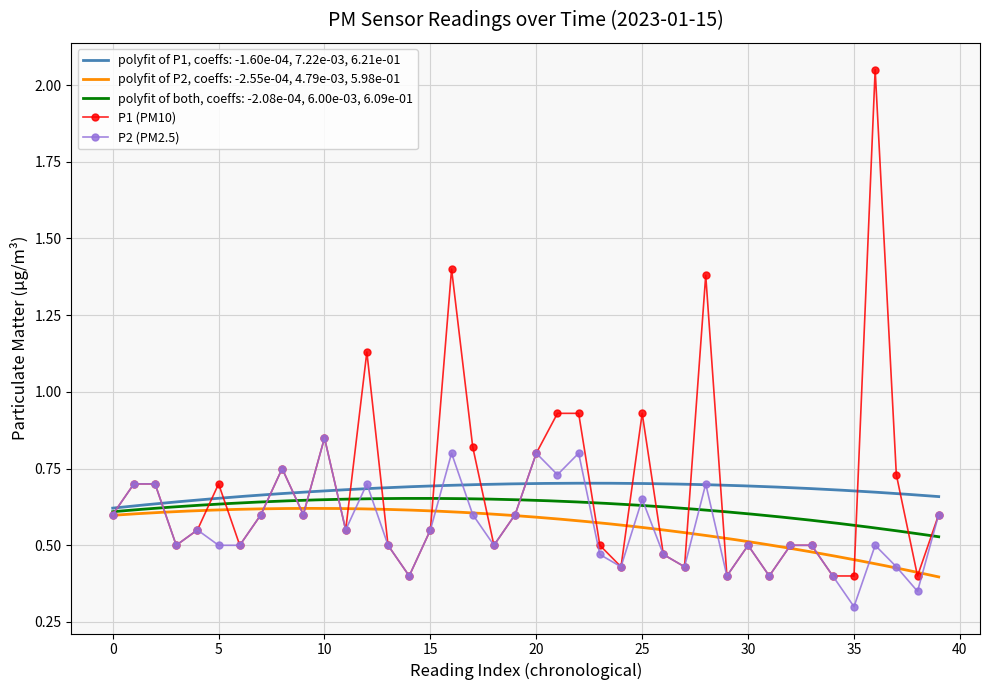

What is the value of the P1 (PM10) point at the 37th from the left?

2.0